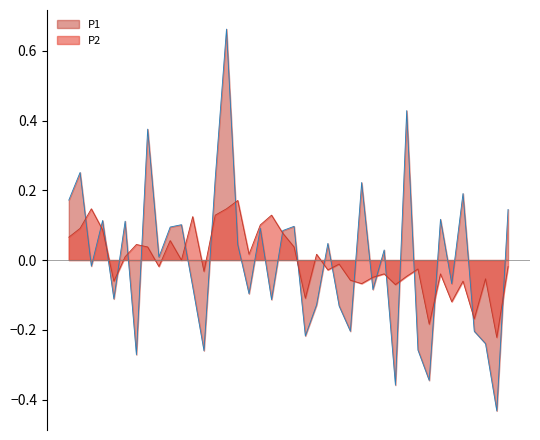

What are all the series names shown in the legend?

P1, P2